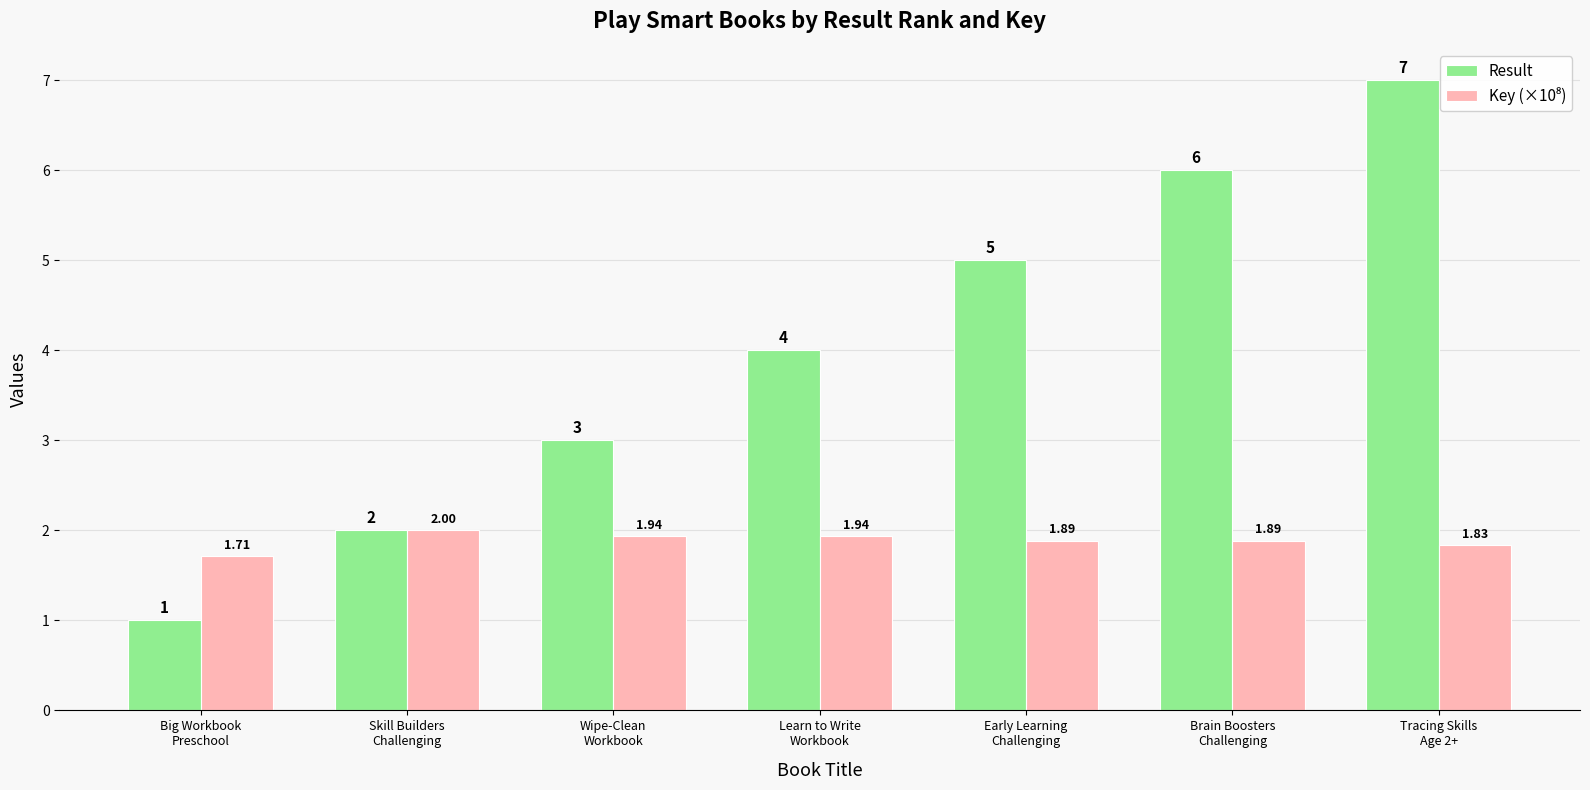

What position from the right is Skill Builders
Challenging?

6